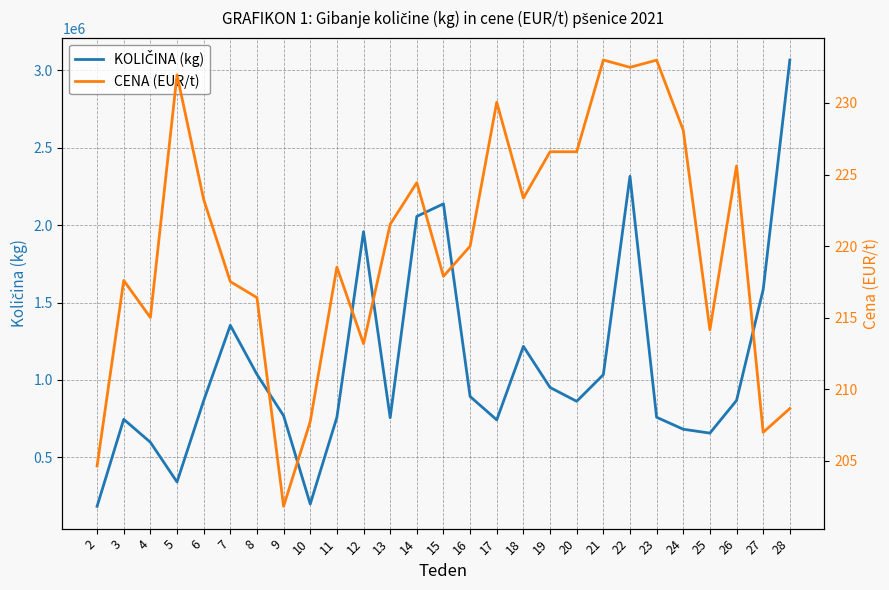

What is the value of the CENA (EUR/t) point at the 16th from the left?

230.1